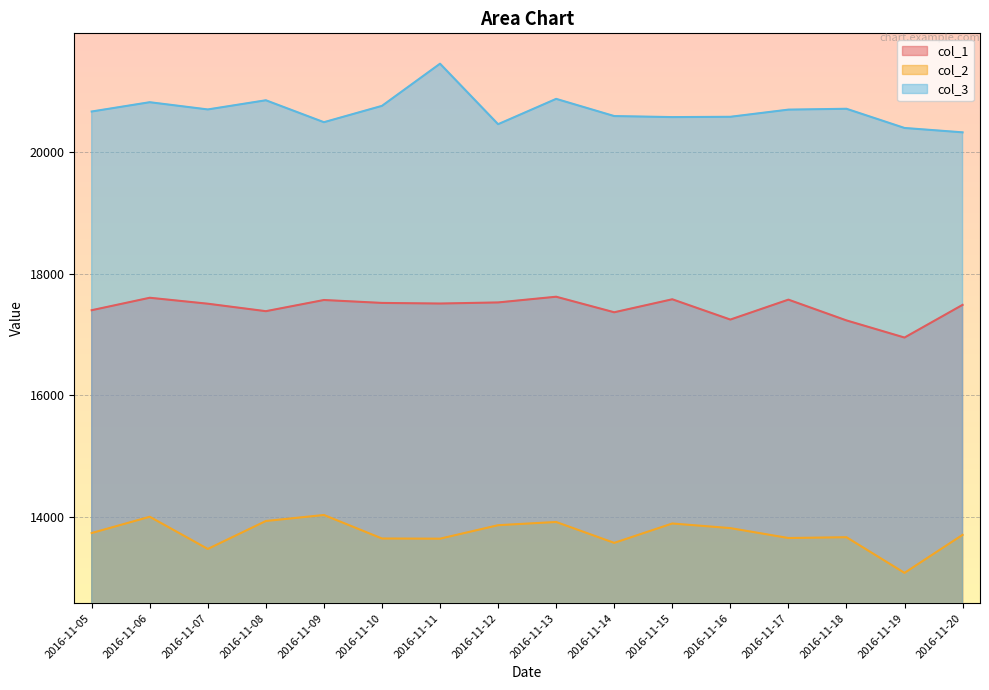

The col_2 series shows 4213 at 2016-11-09. True or false?

False